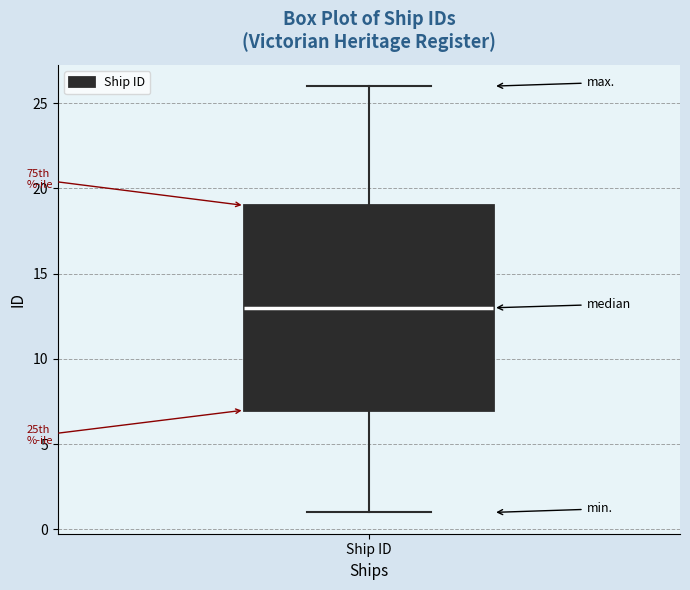

Where does the median line of the box for Ship ID sit on the y-axis? The values are not printed on the chart, so give them approximately, as read against the axis.

13